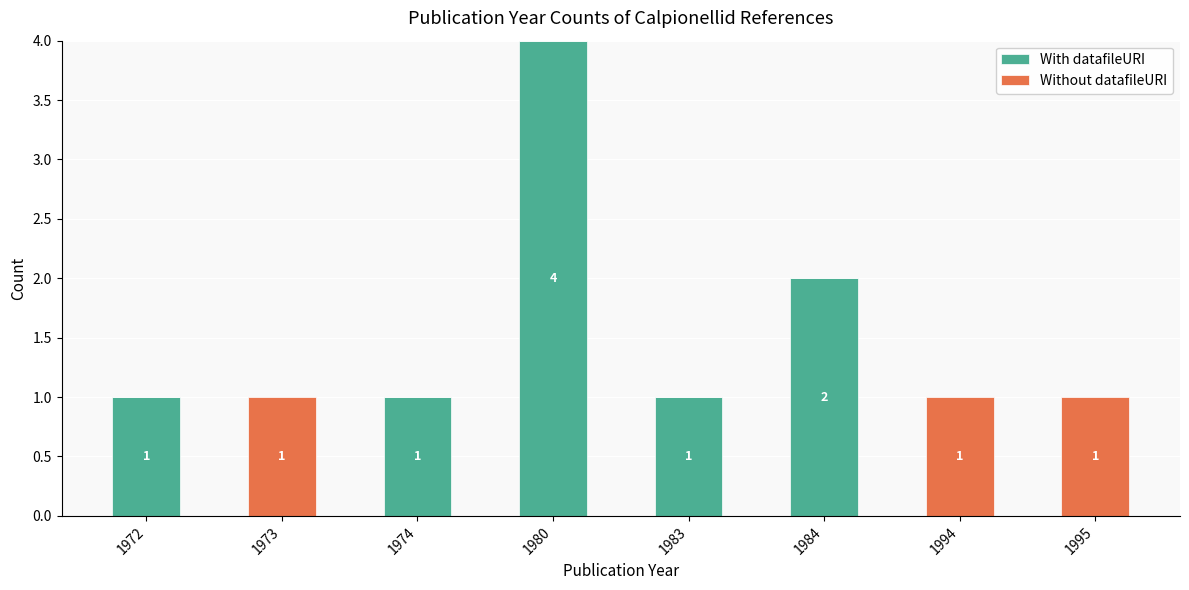

At which label is With datafileURI closest to 2?

1984